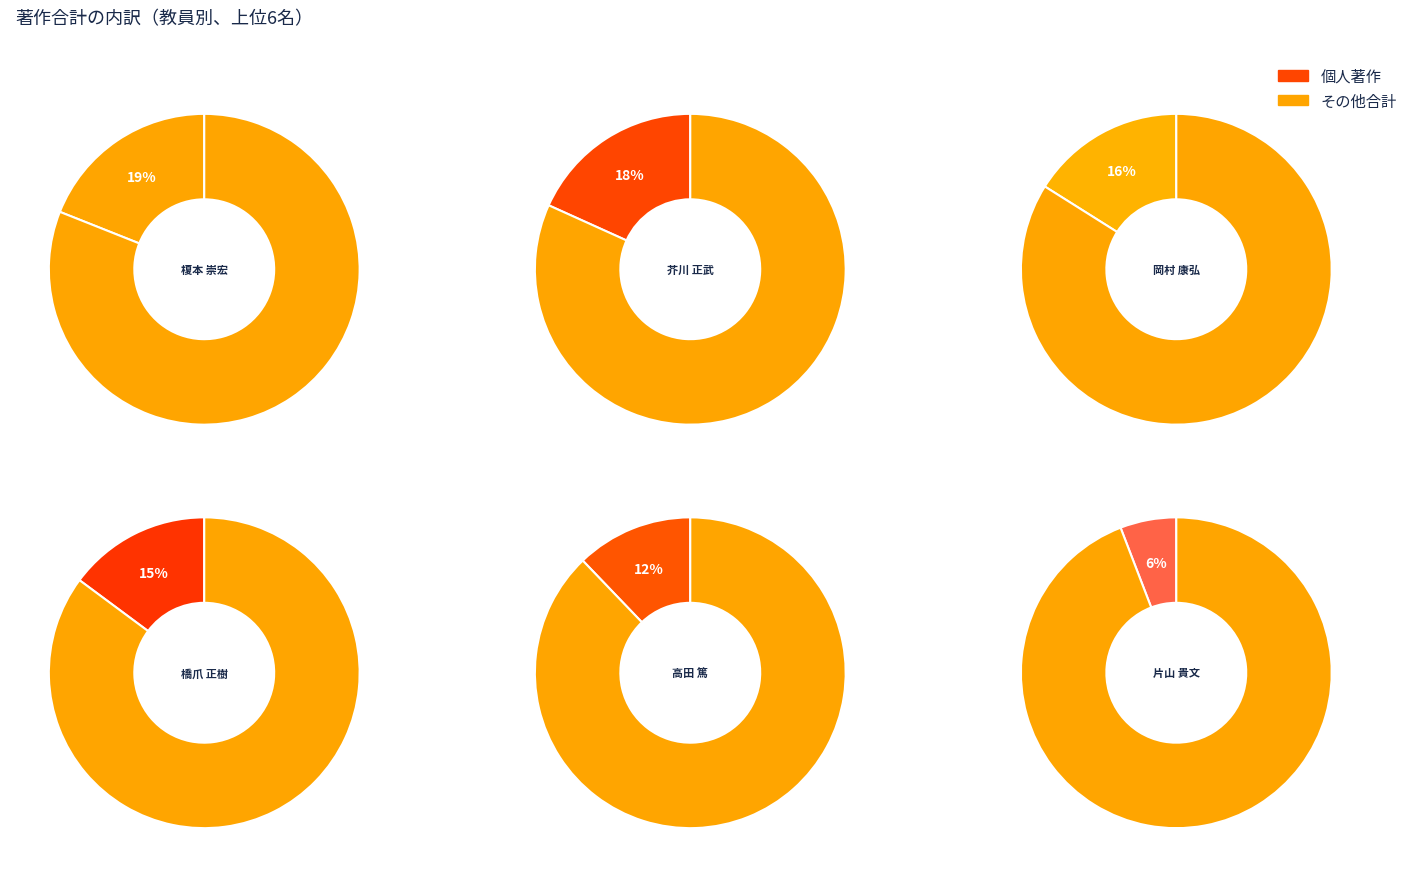

What portion of the pie excludes 岡村 康弘?

83.9%